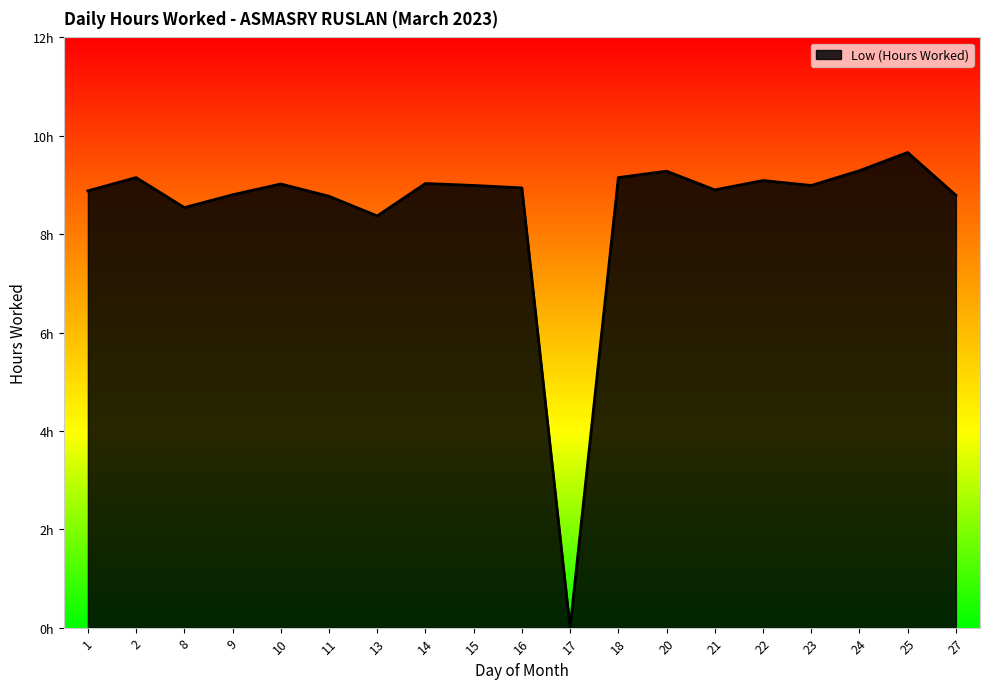

Does the chart have visible grid lines?

No